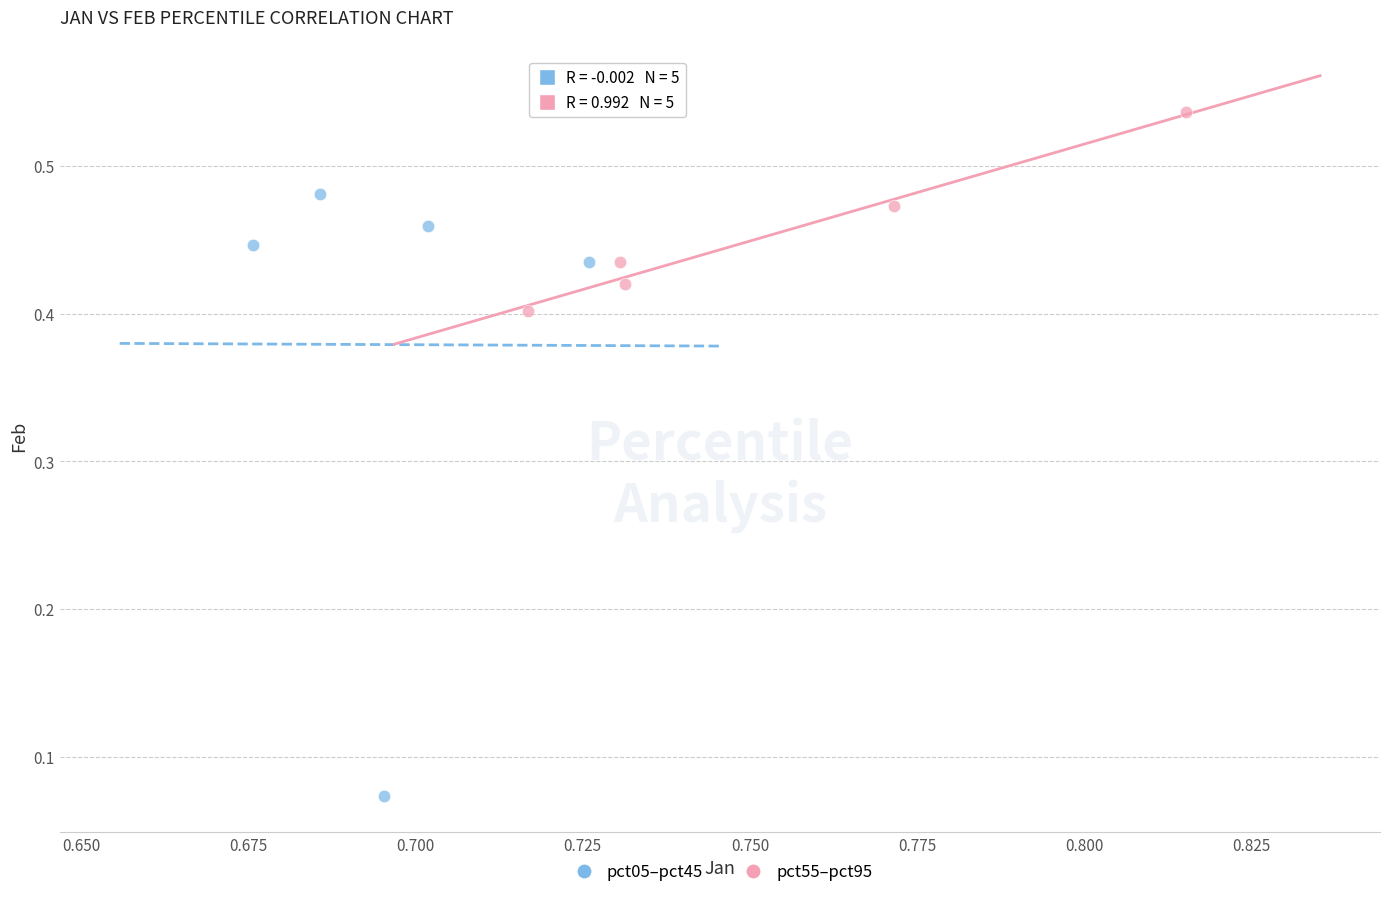

Which series has the largest Y range (max minus min)?

pct05–pct45